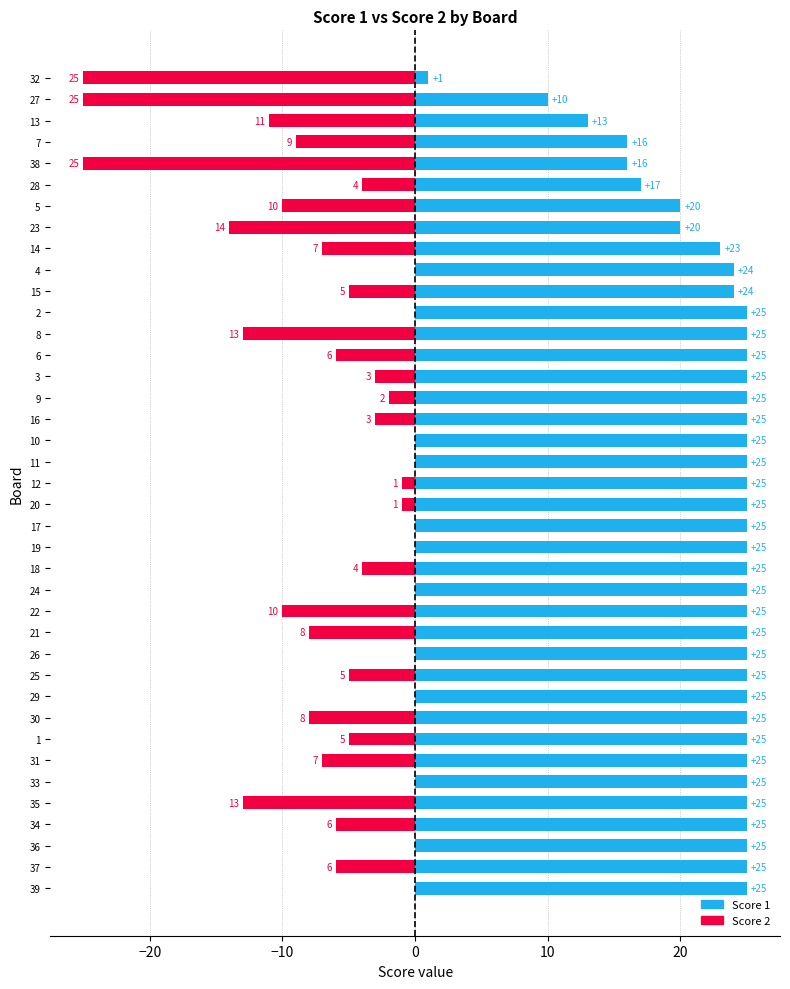

How many values in Score 2 are below zero?

27